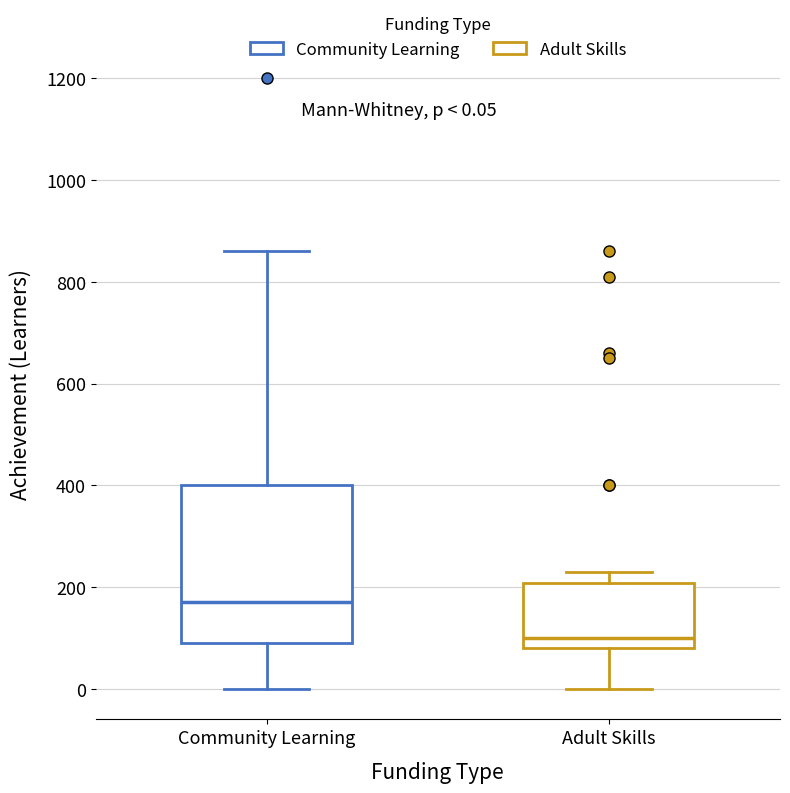

Which box has the highest median line?

Community Learning